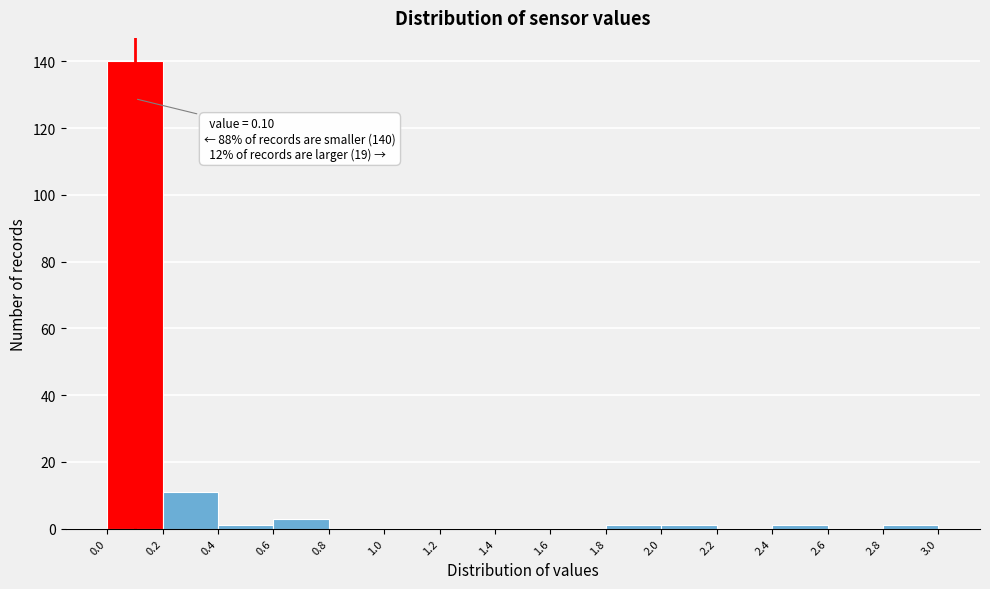

Which range on the x-axis has the tallest bar?

0.0 to 0.2